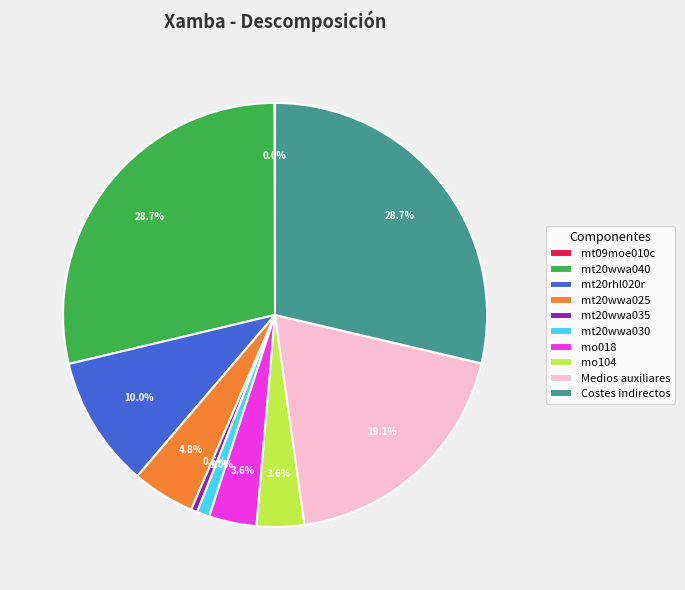

Is there any slice that represents more than half of the pie?

No